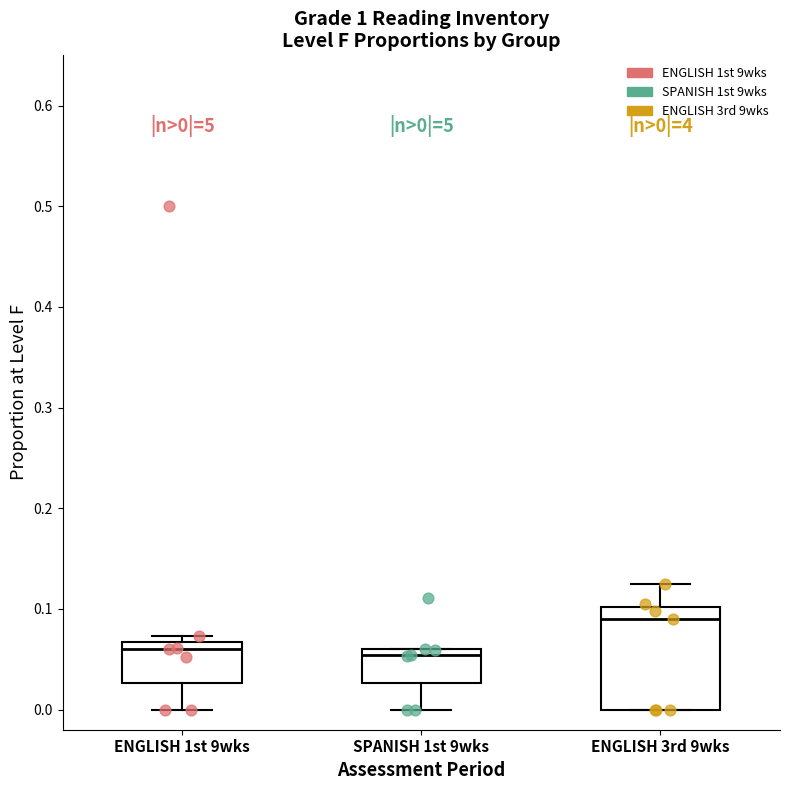

Which box is the tallest, from its lower edge to its upper edge?

ENGLISH 3rd 9wks